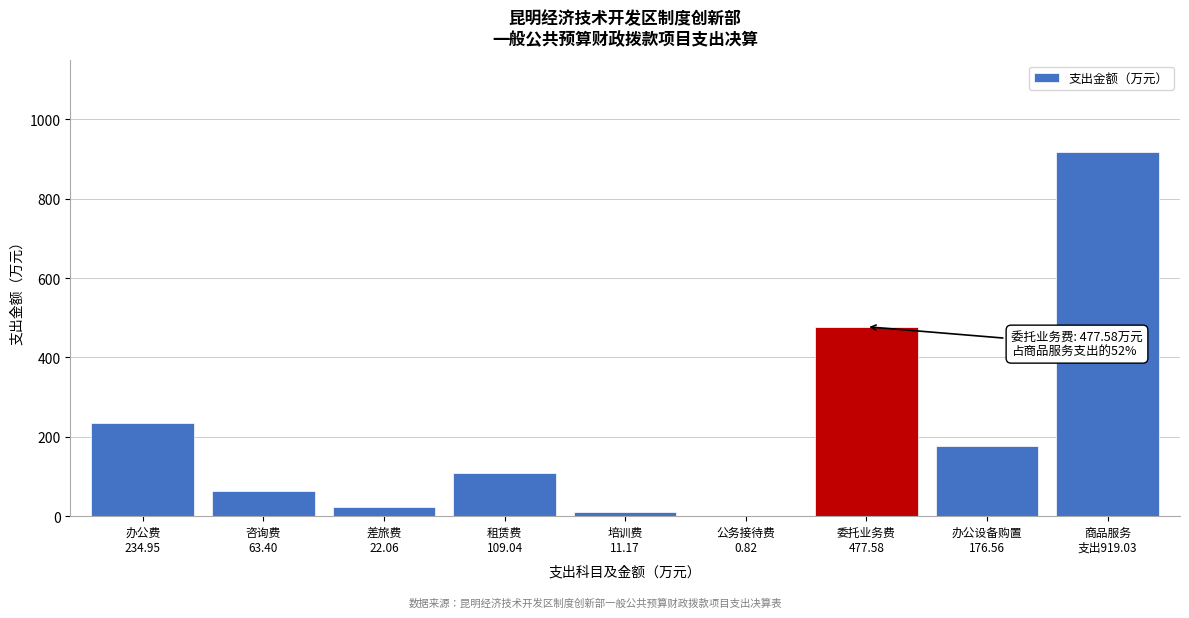

What is the greatest value displayed?

919.0